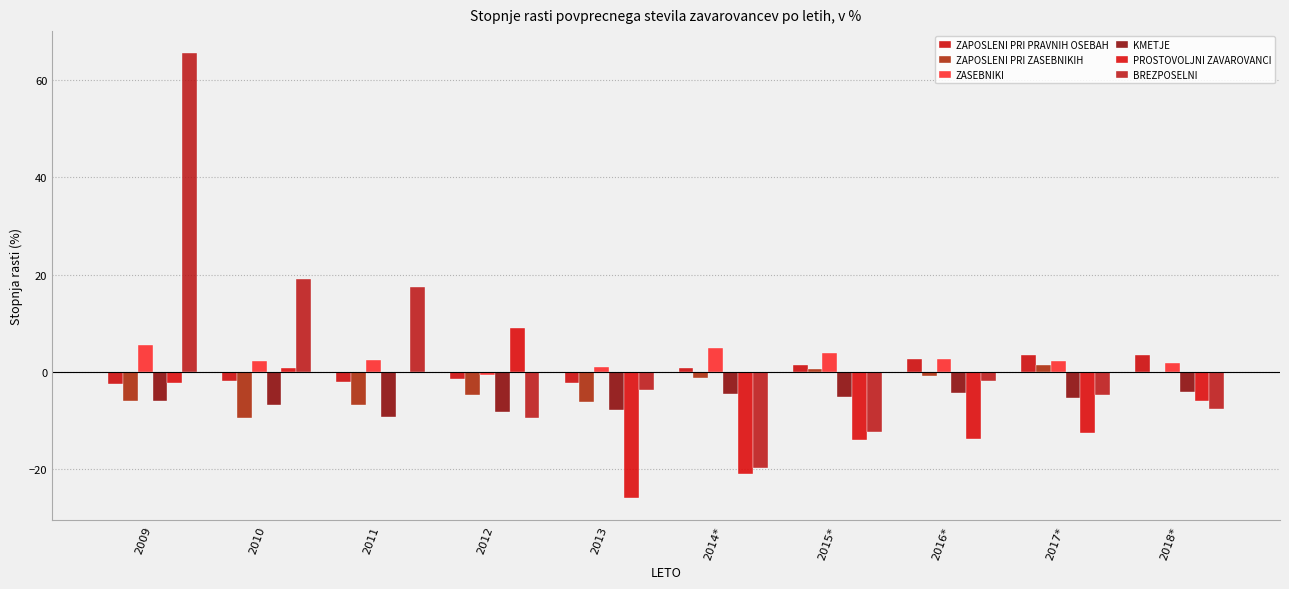

How many groups of bars are there?

10